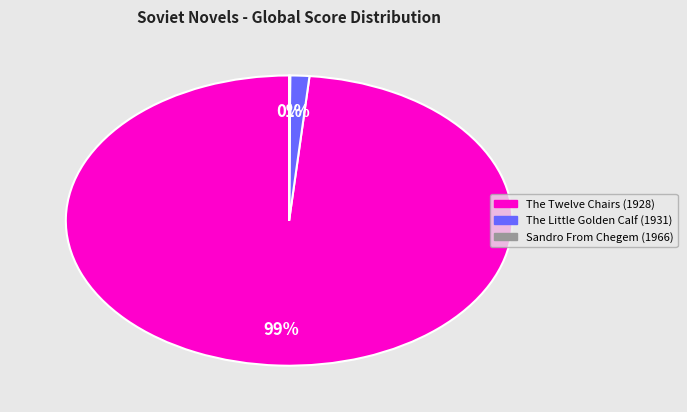

To the nearest percent, what is the average slice percentage?

33%